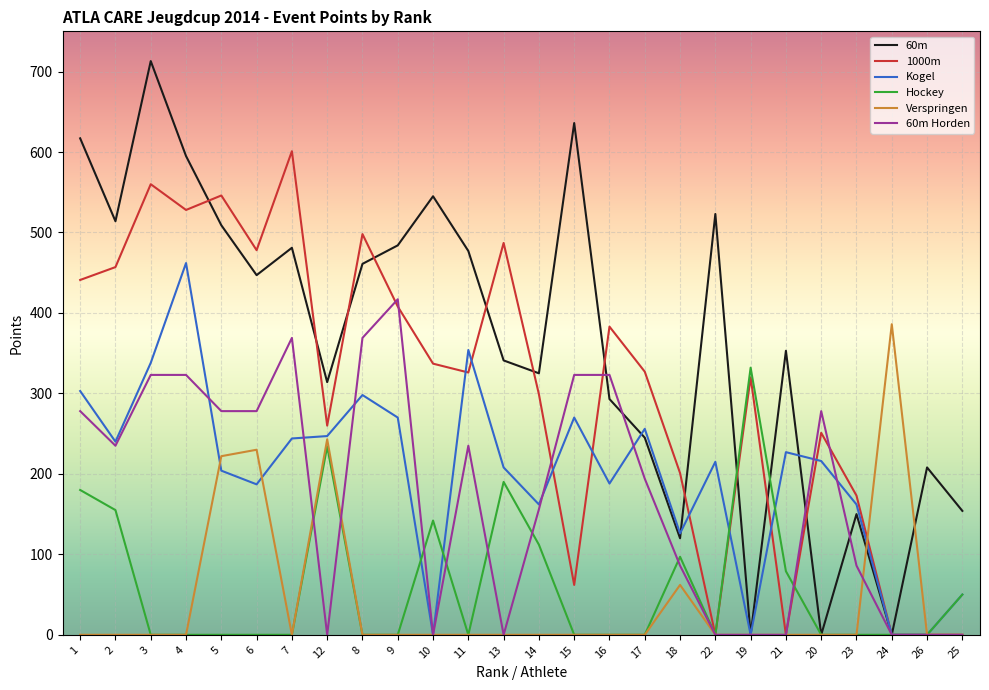

The value of 60m Horden at 18 is 86. True or false?

True